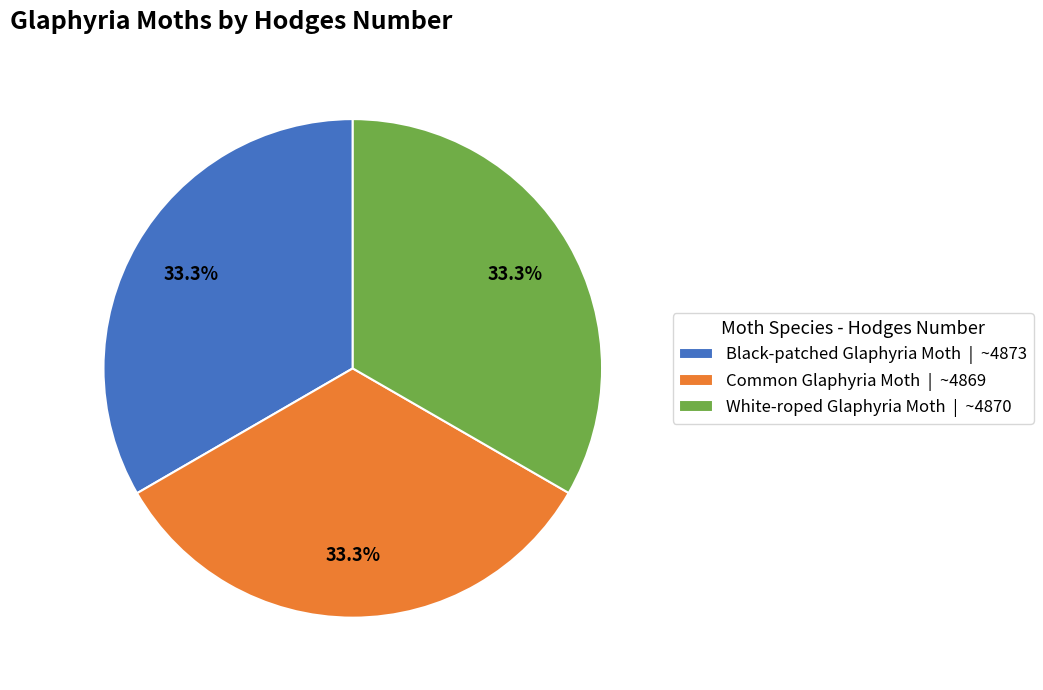

What is the ratio of the value at Black-patched Glaphyria Moth to the value at Common Glaphyria Moth?

1.0